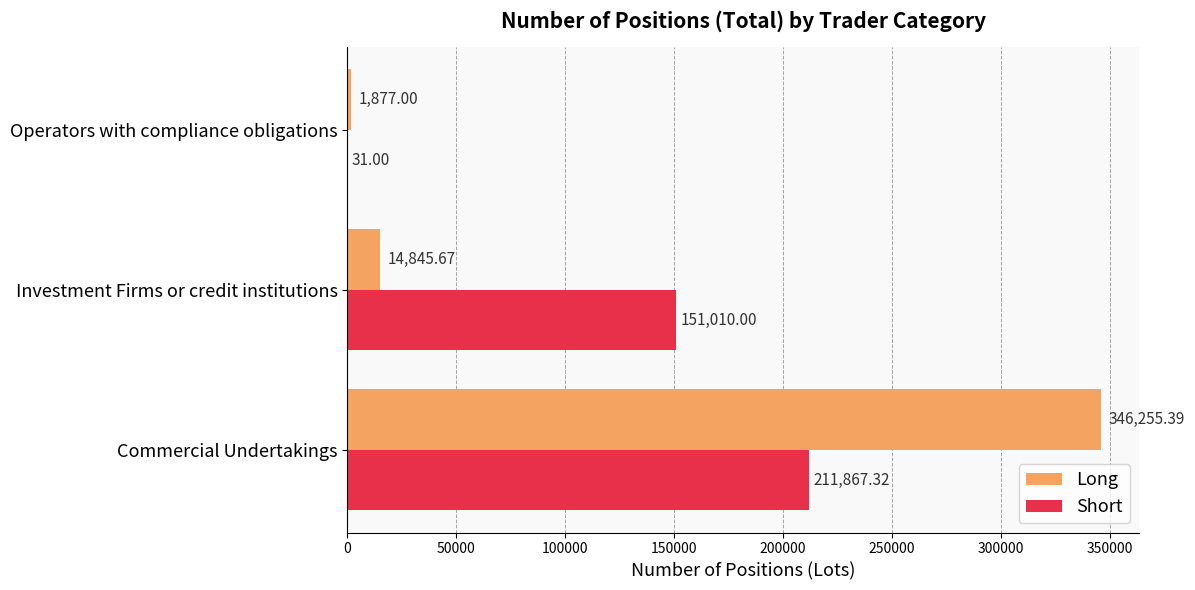

What is the sum of the Short values at Investment Firms or credit institutions and Operators with compliance obligations?

151041.0